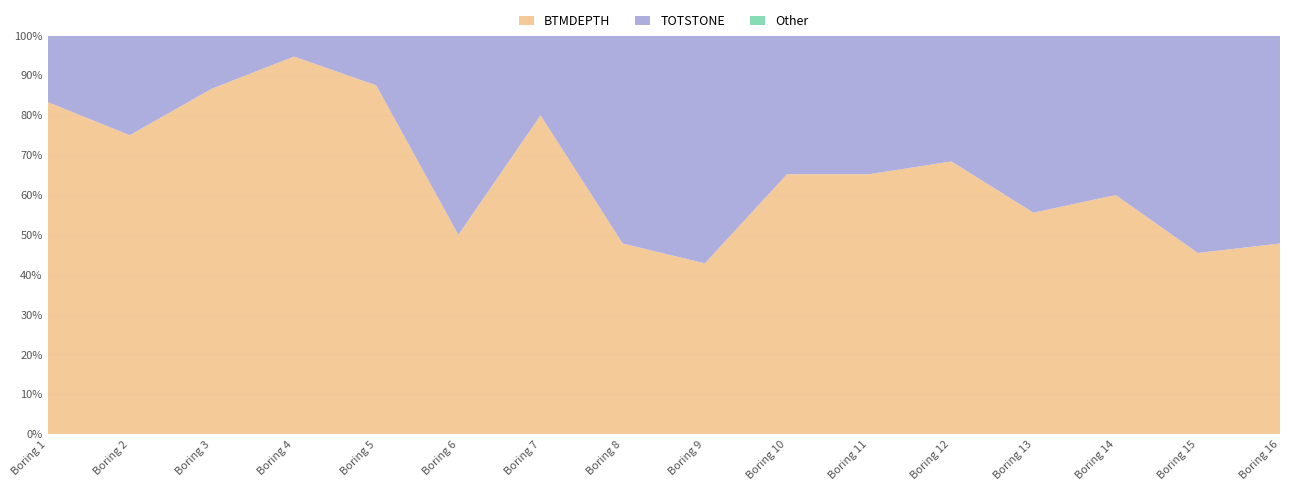

What is the maximum value for BTMDEPTH?

94.7